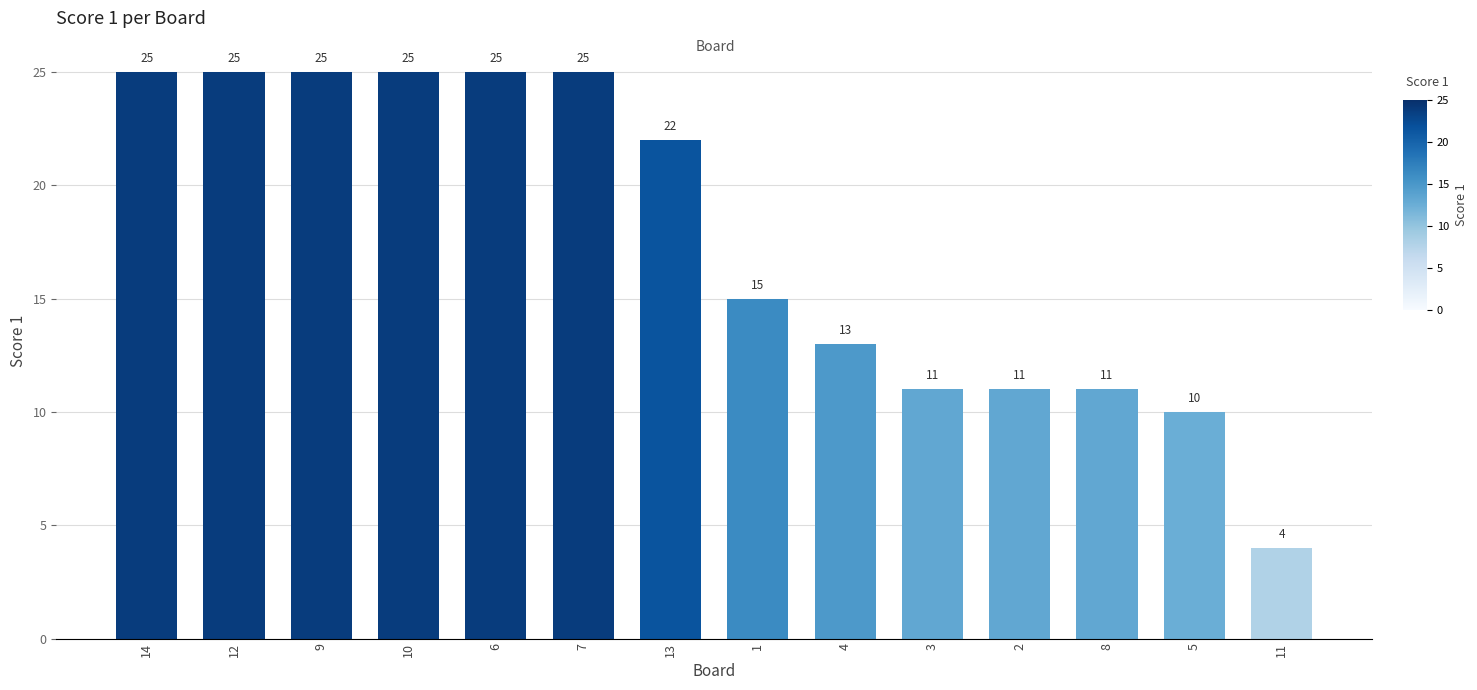

What is the difference between the second highest and minimum values?

21